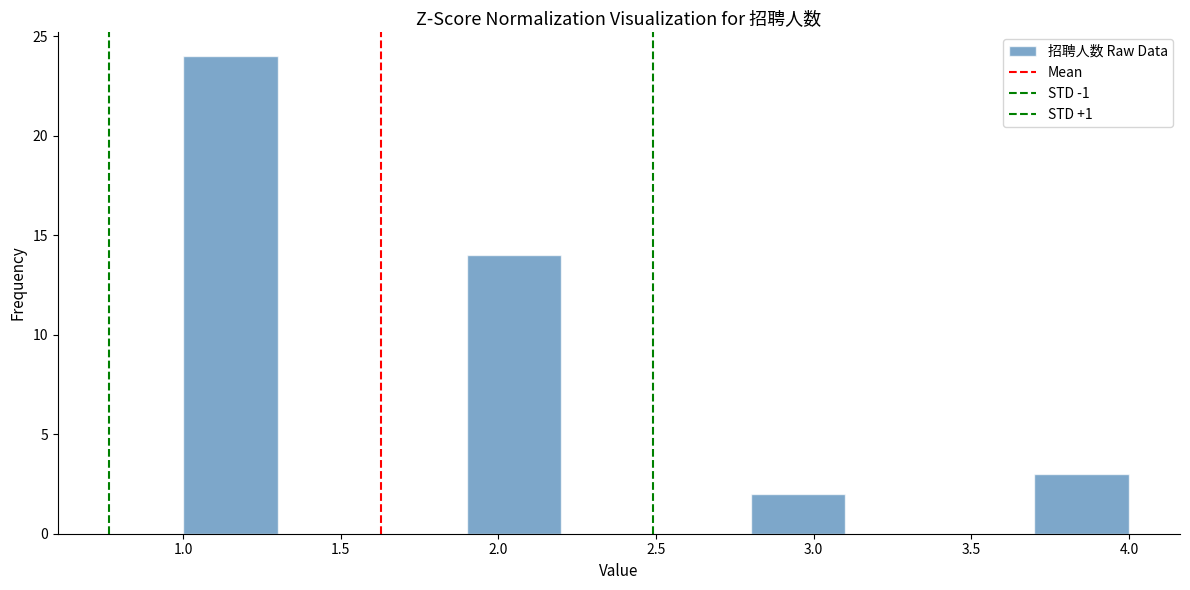

Reading left to right, list every bar in this chart as the range it spans on the x-axis followed by its height. The values are not printed on the chart, so give them approximately, as read against the axis.

1.0 to 1.3: 24
1.3 to 1.6: 0
1.6 to 1.9: 0
1.9 to 2.2: 14
2.2 to 2.5: 0
2.5 to 2.8: 0
2.8 to 3.1: 2
3.1 to 3.4: 0
3.4 to 3.7: 0
3.7 to 4.0: 3